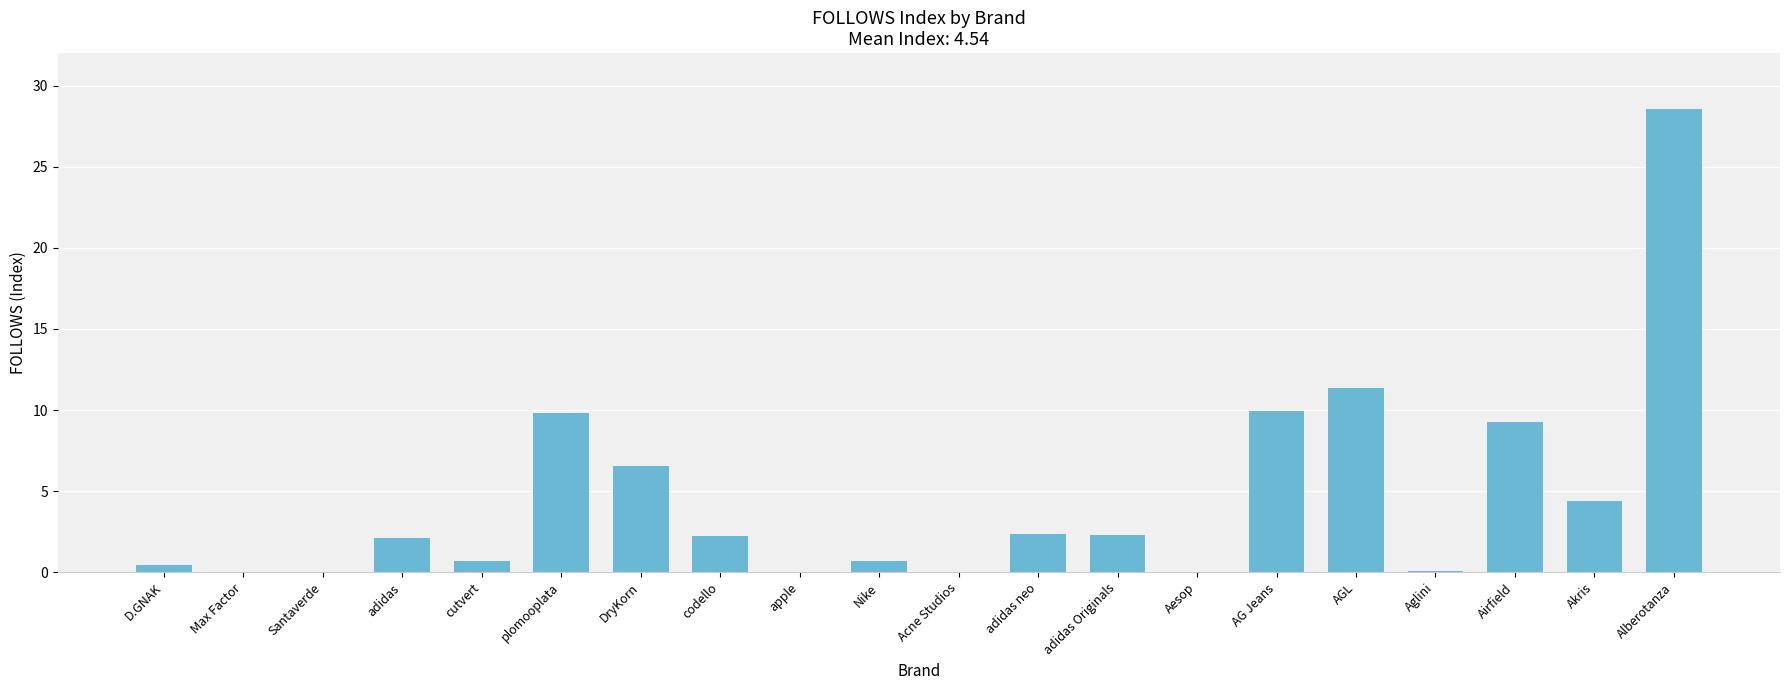

How many distinct data groups are displayed?

1